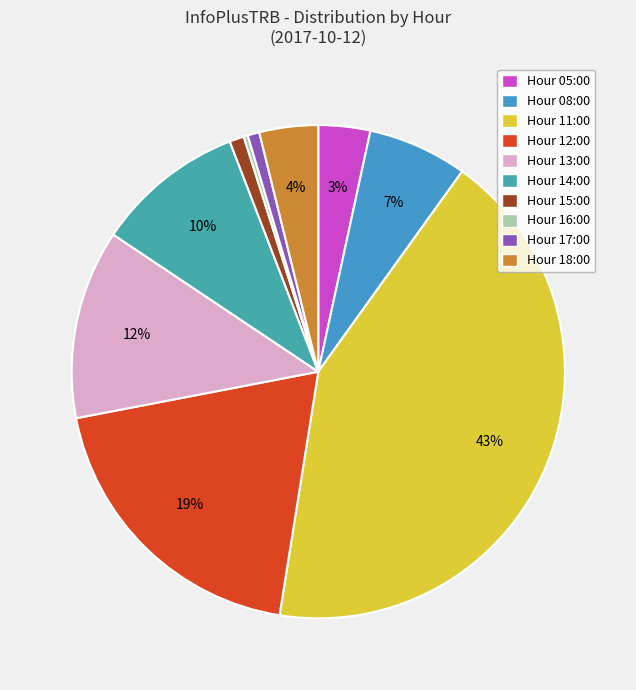

Count the number of slices in the pie.

10